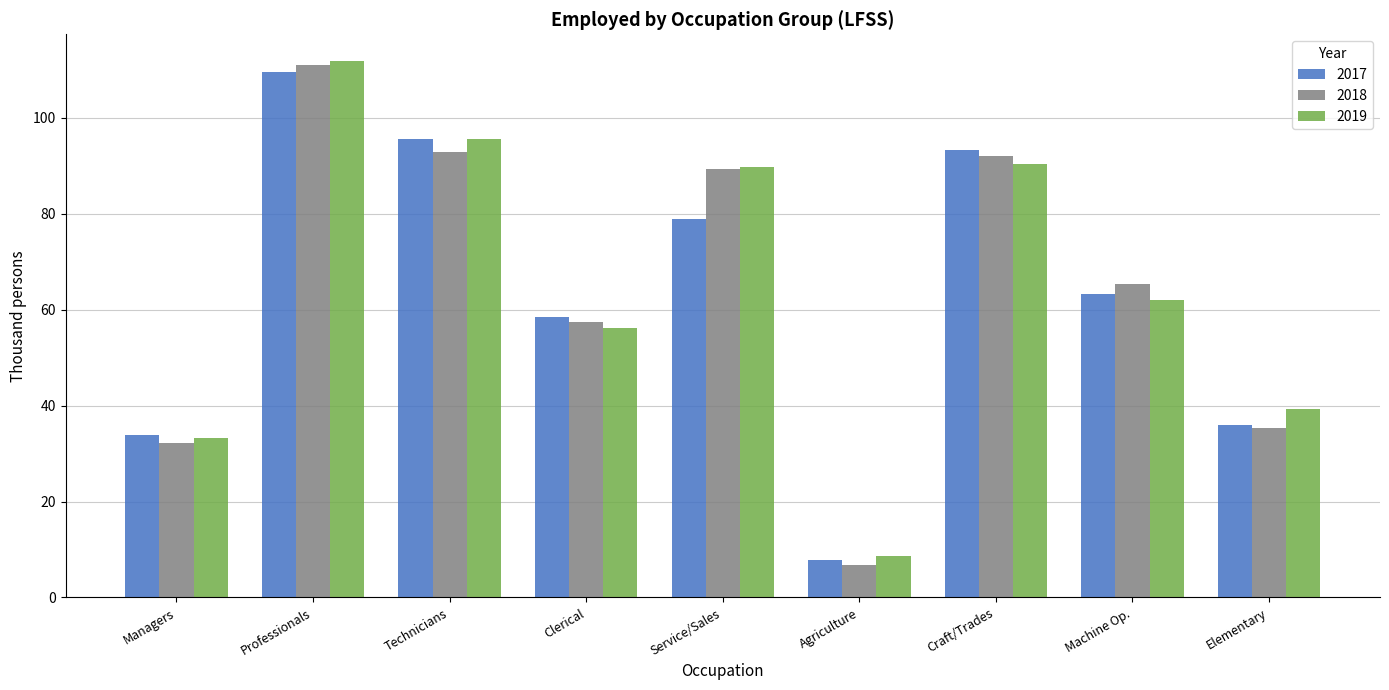

At which label does 2017 first exceed 63?

Professionals